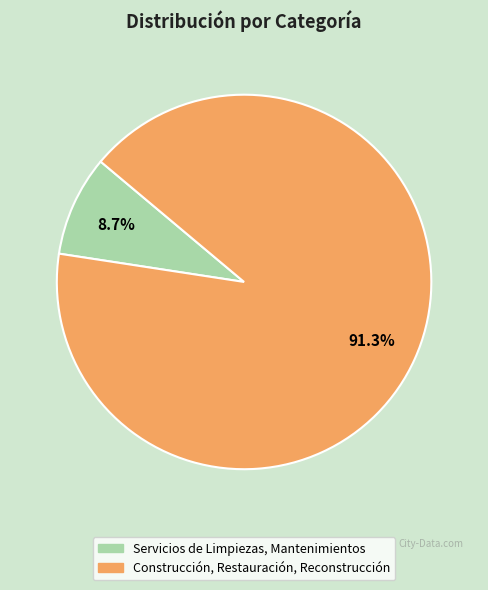

To the nearest percent, what is the difference between the Servicios de Limpiezas, Mantenimientos and Construcción, Restauración, Reconstrucción slice percentages?

83%